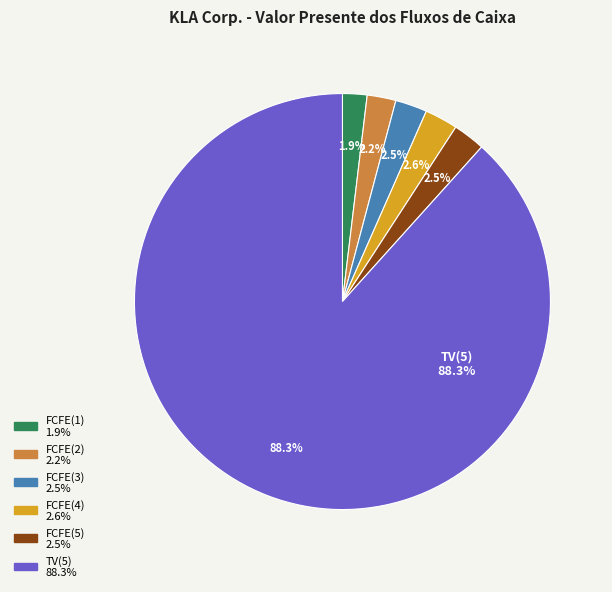

Which has a higher value, TV(5) or FCFE(5)?

TV(5)